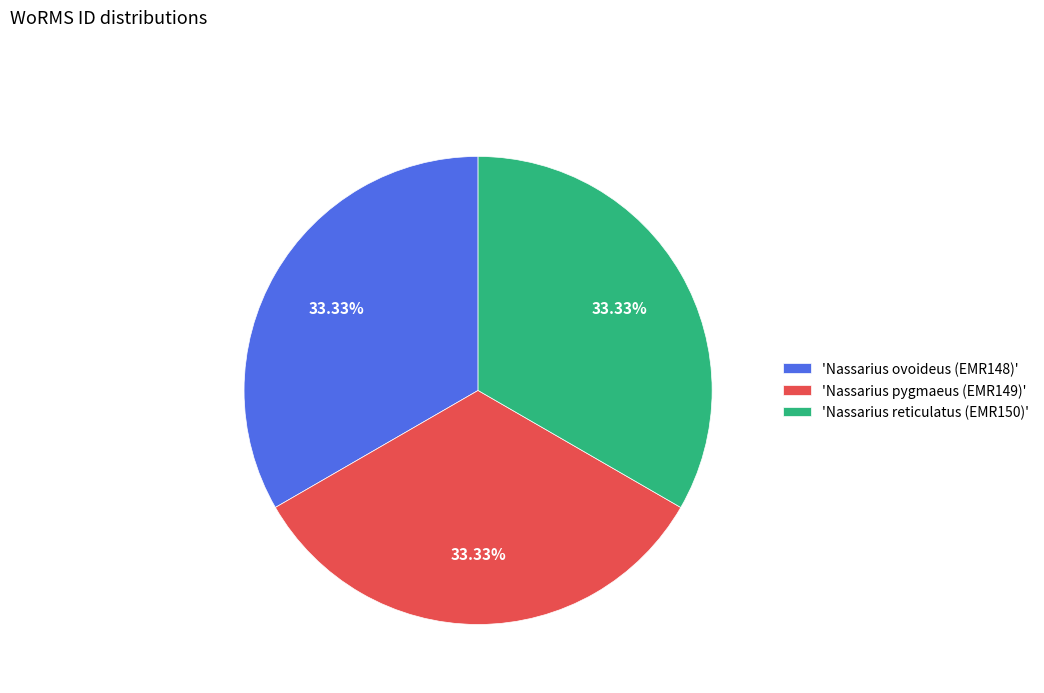

Is there a majority slice in this chart?

No